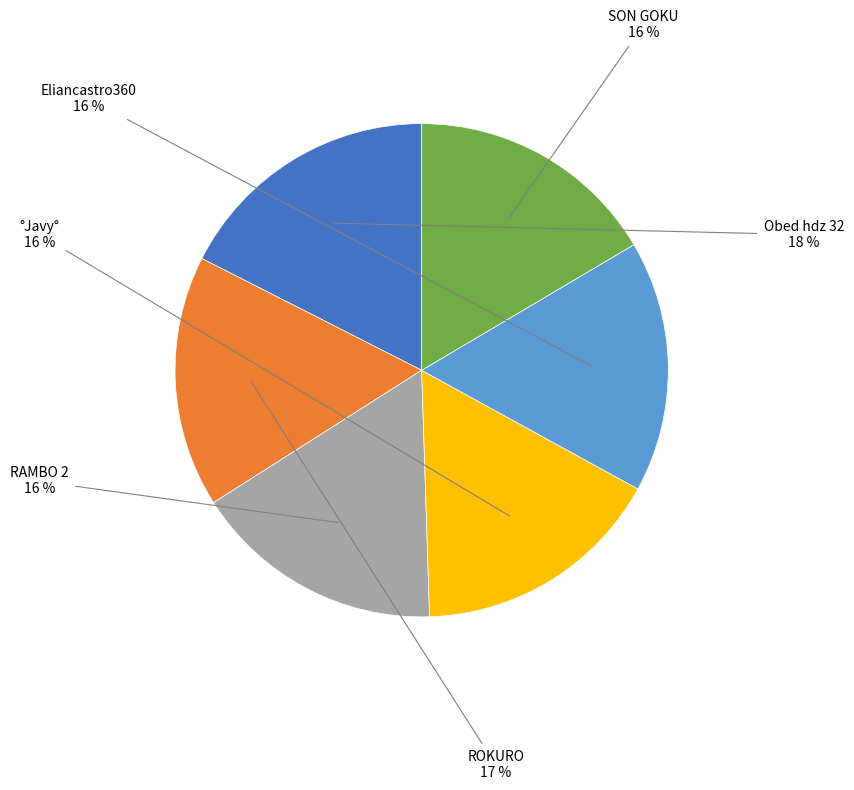

Does any single category account for the majority?

No